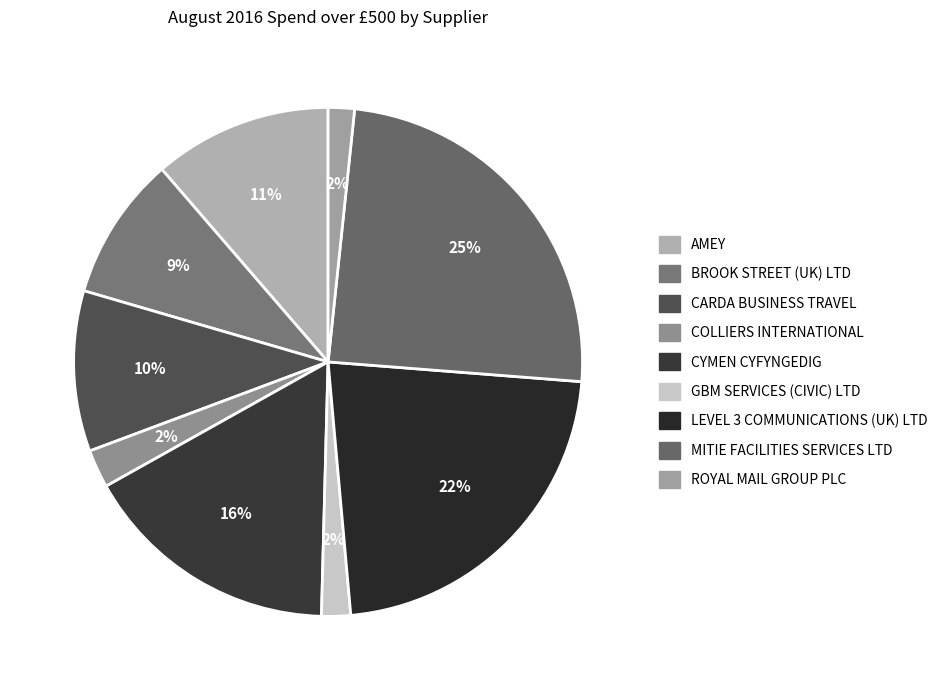

What portion of the pie excludes BROOK STREET (UK) LTD?

90.8%